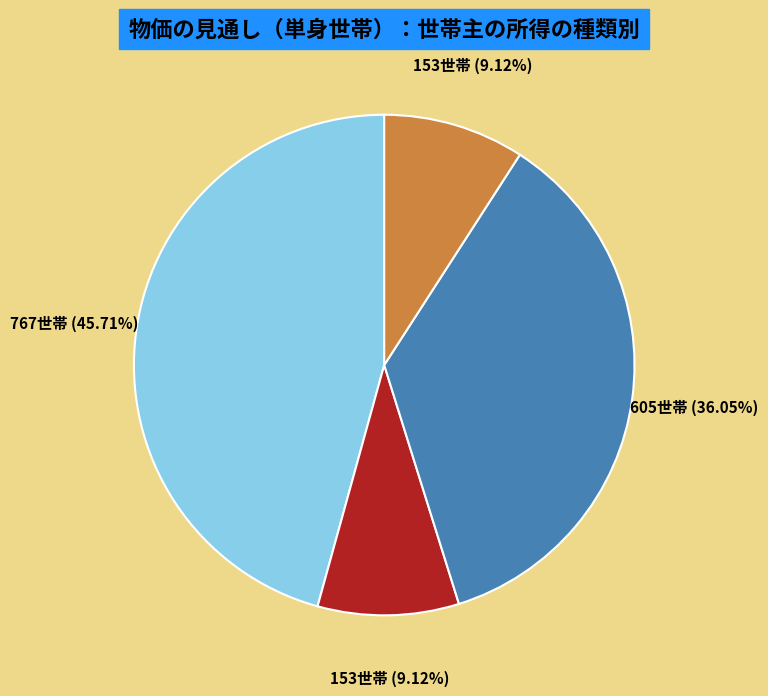

How many segments does this pie chart have?

4